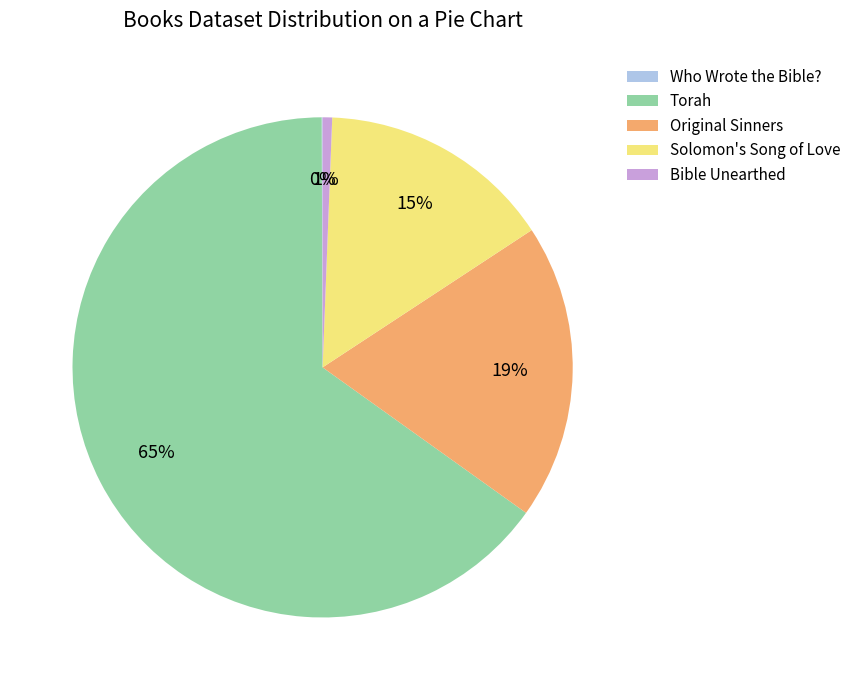

Which slice is the largest?

Torah